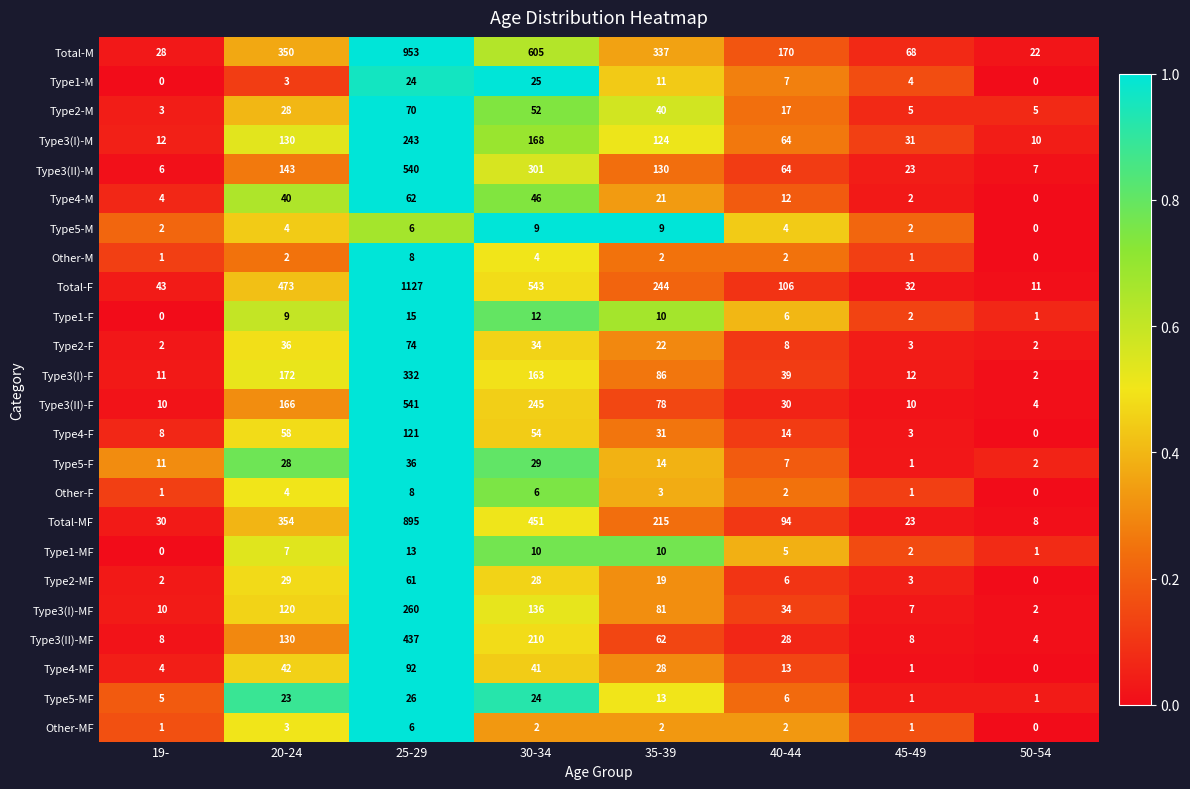

At which category does the chart reach its peak across all series?

25-29